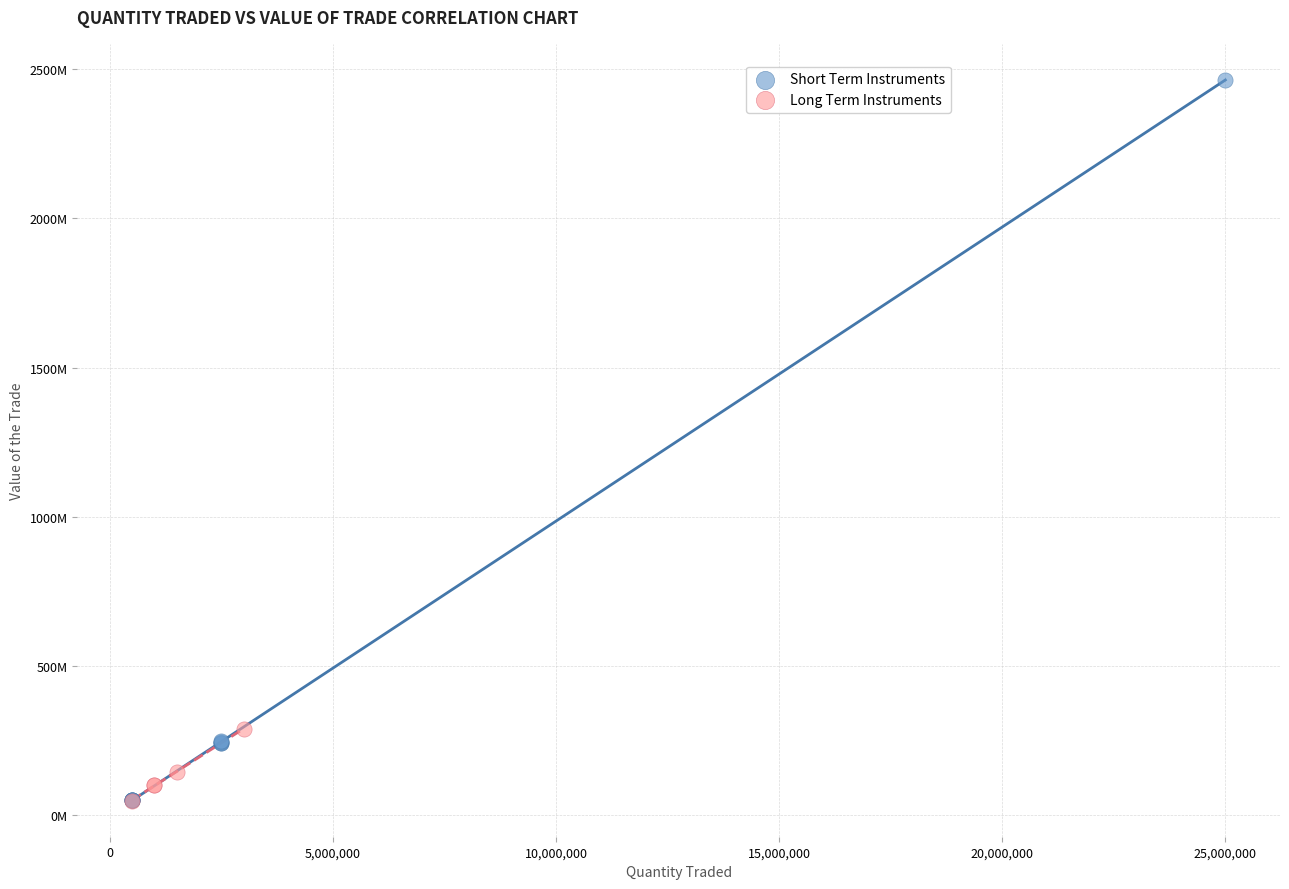

What are all the series names shown in the legend?

Short Term Instruments, Long Term Instruments